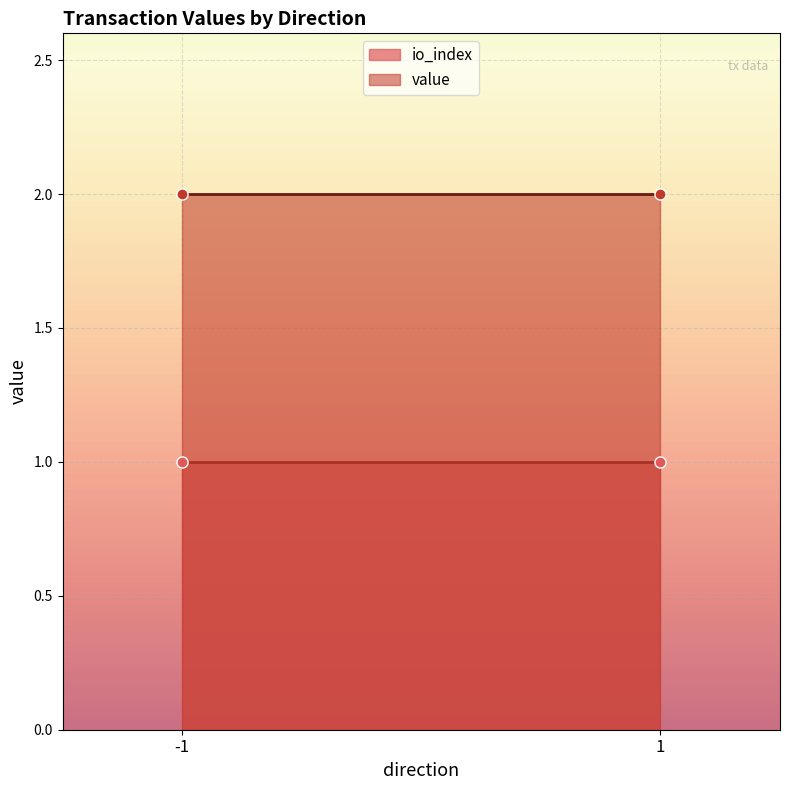

At how many categories does at least one series exceed 1?

2